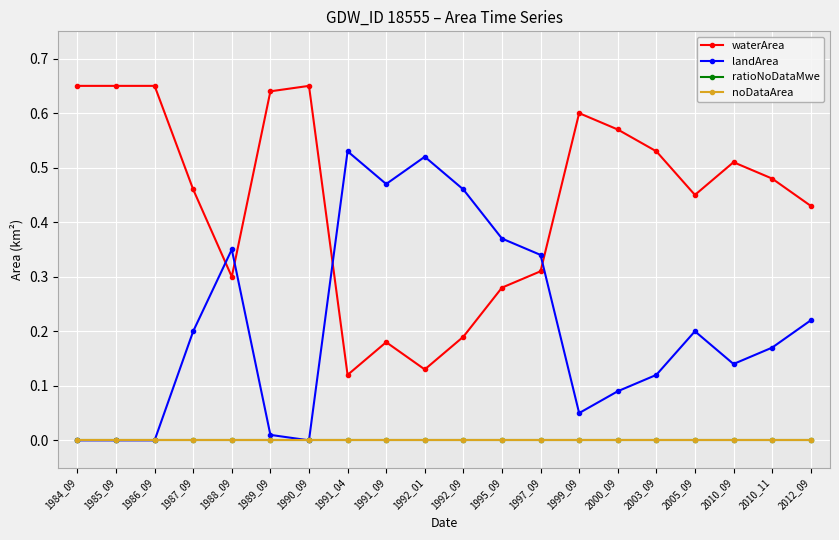

What is the value of the landArea point at the 15th from the left?

0.1